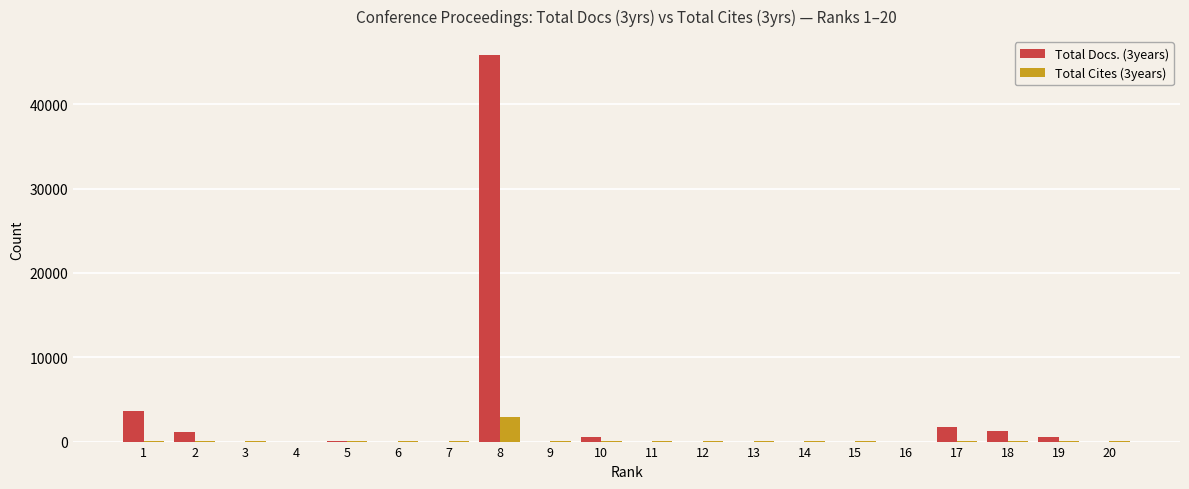

What is the greatest value displayed?

45784